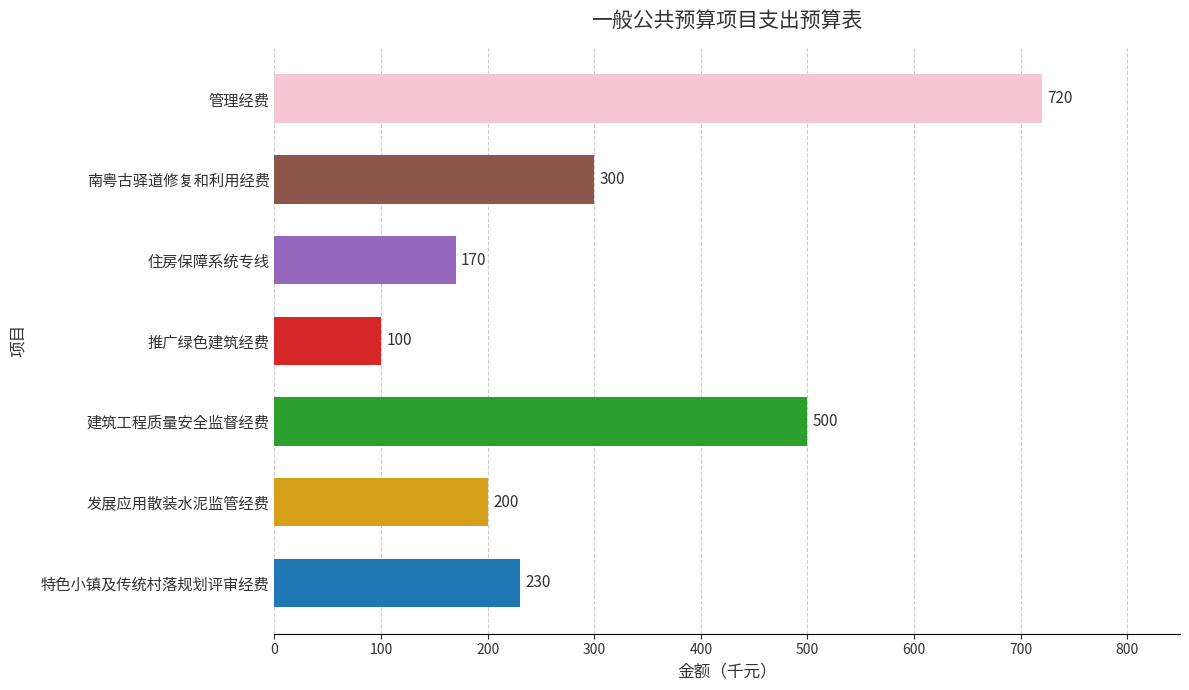

Is it true that the value at 发展应用散装水泥监管经费 is 200?

True